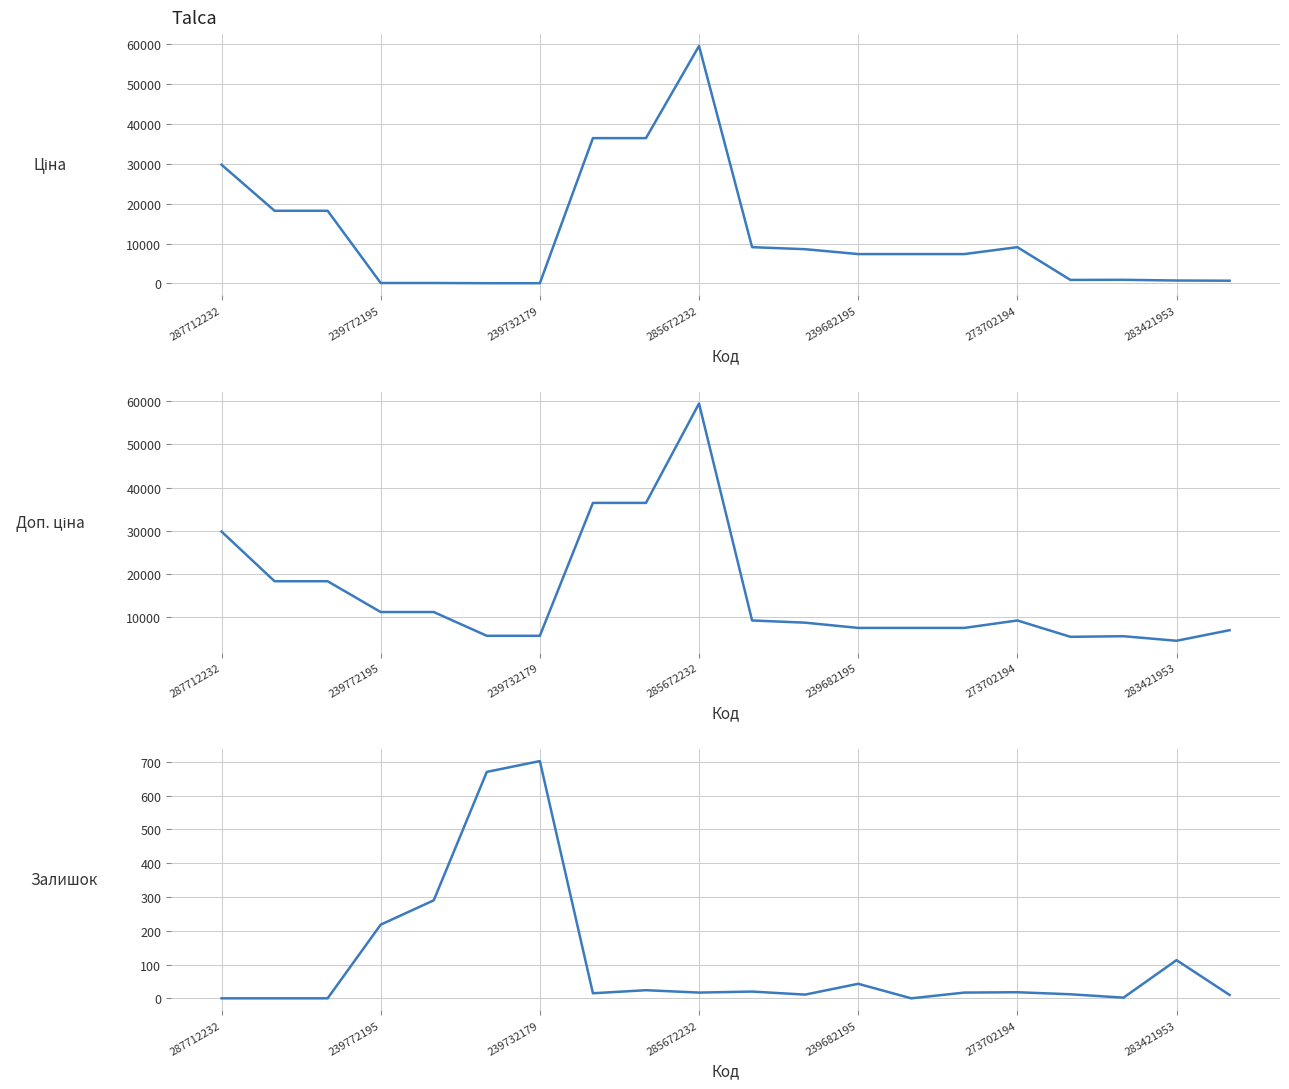

How many interior local valleys does the Залишок series have?

5